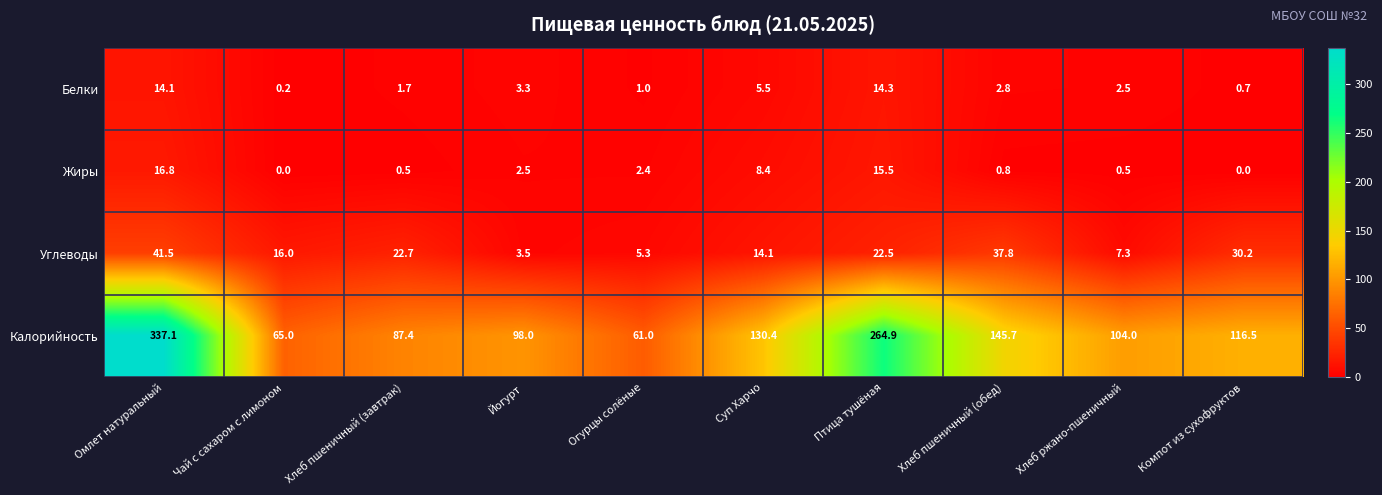

At which label does Калорийность reach its peak?

Омлет натуральный